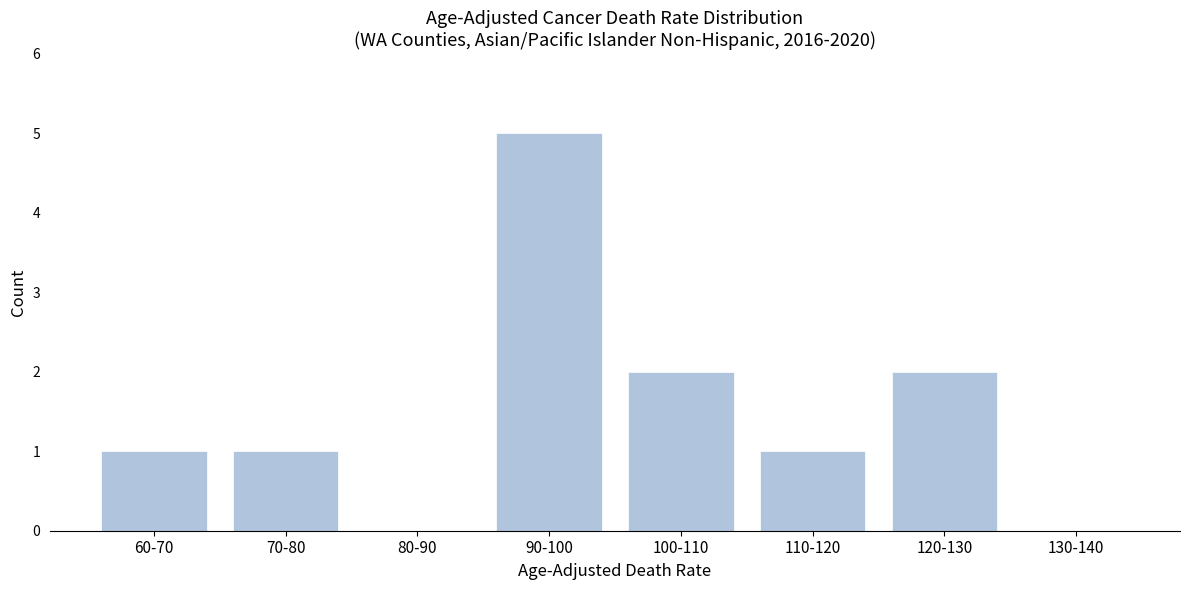

Reading left to right, extract all data points from this chart.

60-70=1	70-80=1	80-90=0	90-100=5	100-110=2	110-120=1	120-130=2	130-140=0